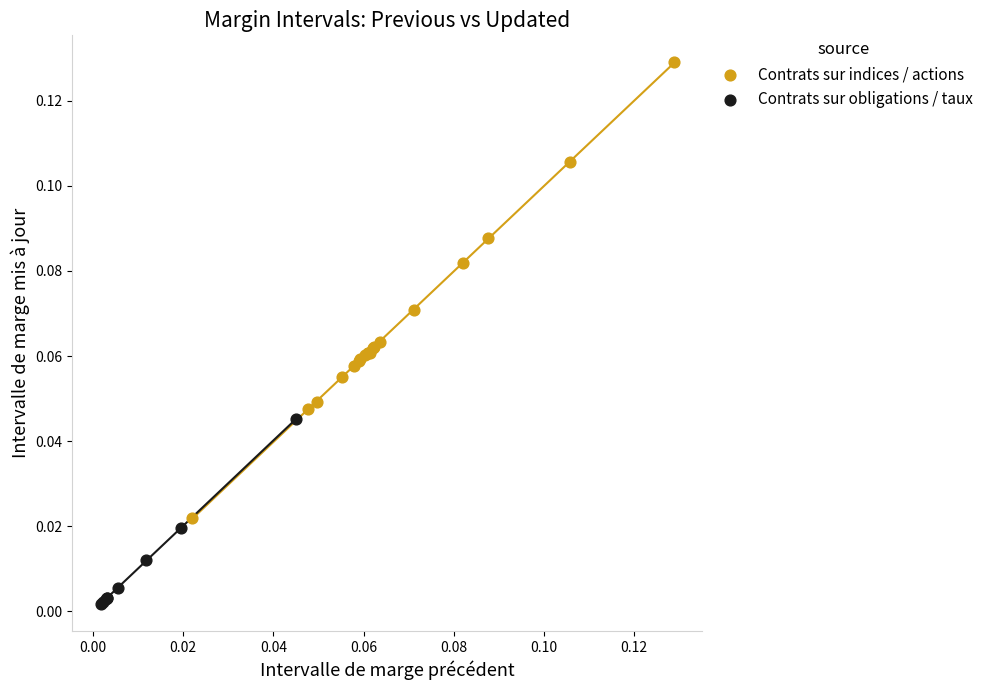

Which series reaches the minimum Y coordinate?

Contrats sur obligations / taux